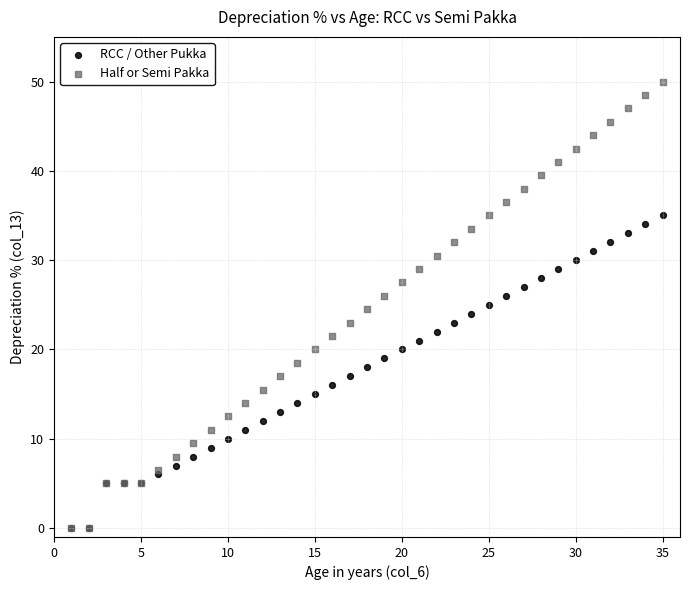

What are all the series names shown in the legend?

RCC / Other Pukka, Half or Semi Pakka